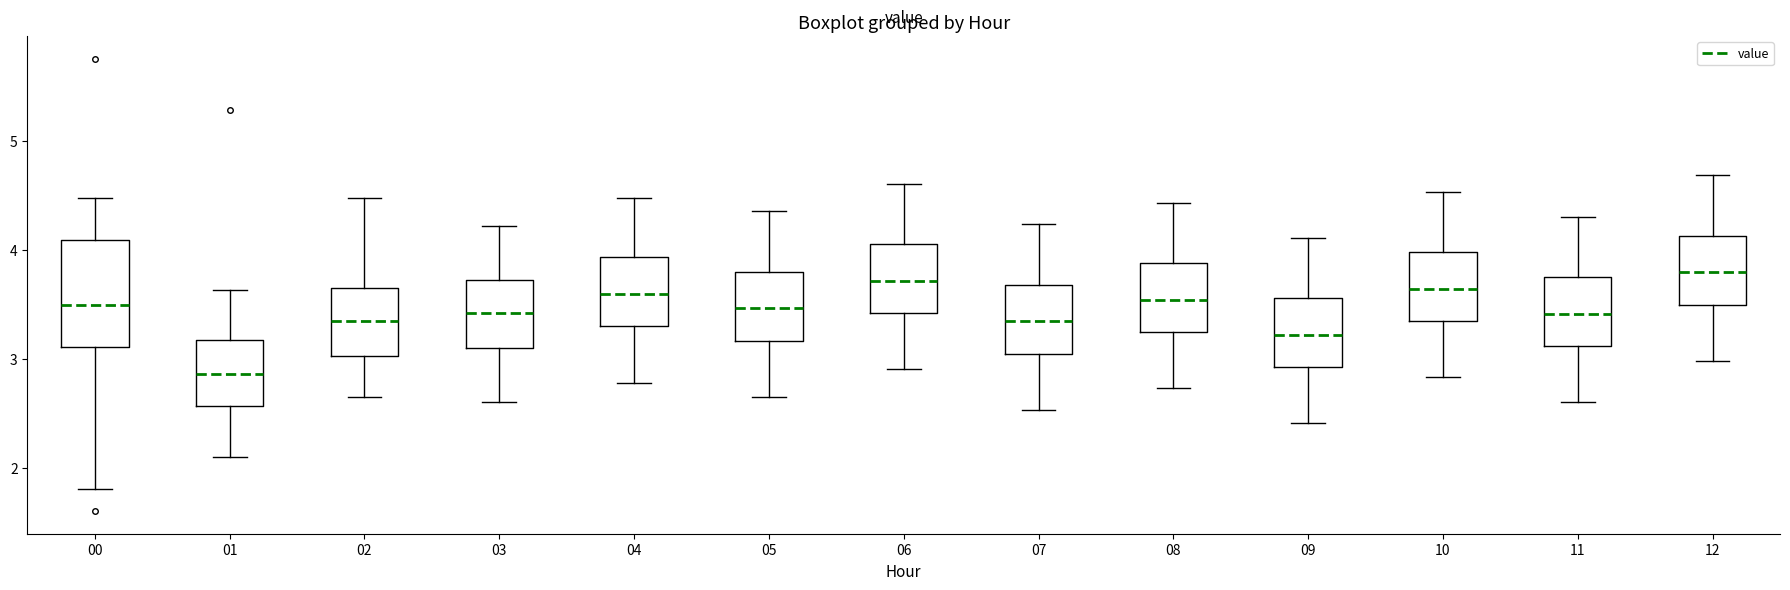

Where is the upper edge of the box at x = 12 on the y-axis? The values are not printed on the chart, so give them approximately, as read against the axis.

4.1